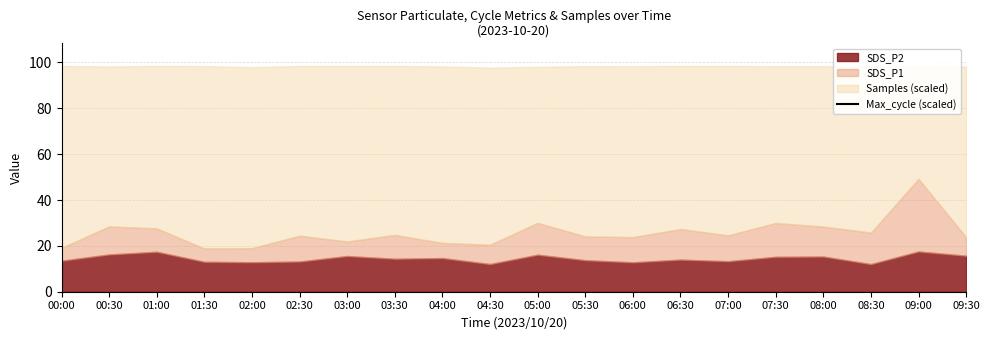

What is the difference between the second highest and minimum values?

4.9